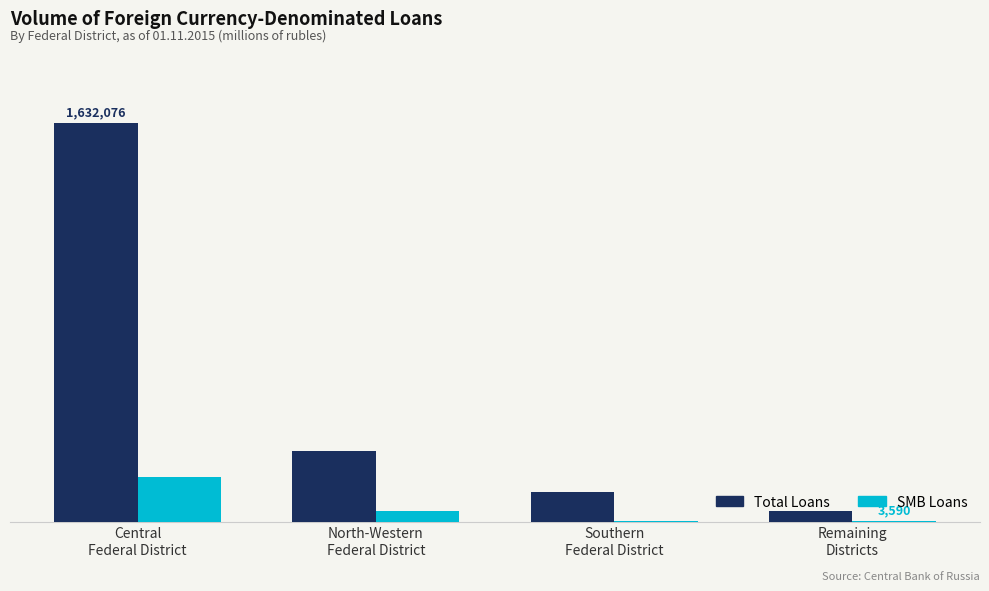

True or false: Total Loans has a value of 186415 at Southern
Federal District.

False